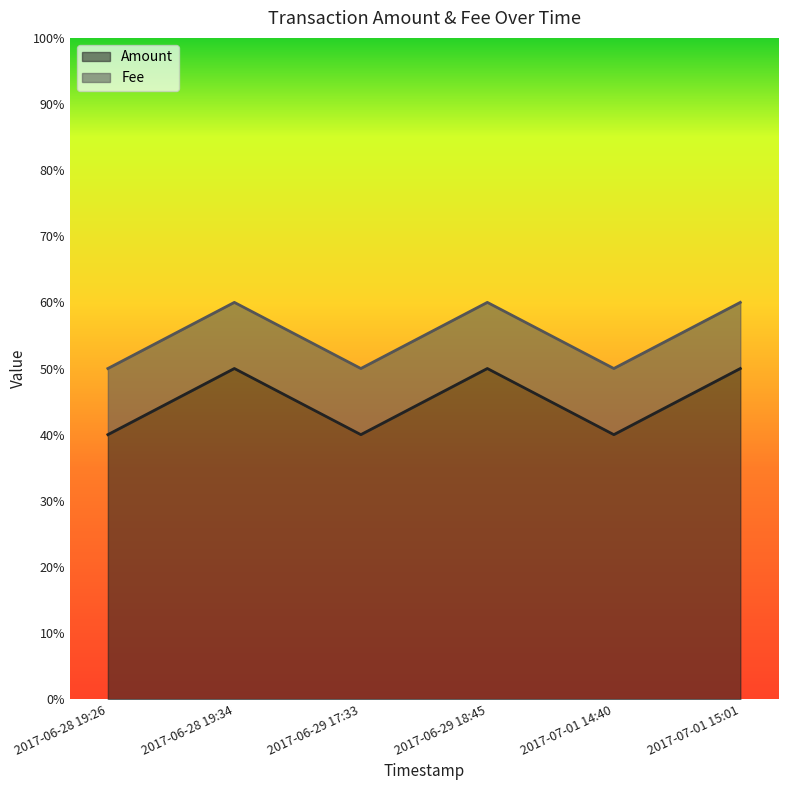

Which category has the lowest value across all series?

2017-06-28 19:26